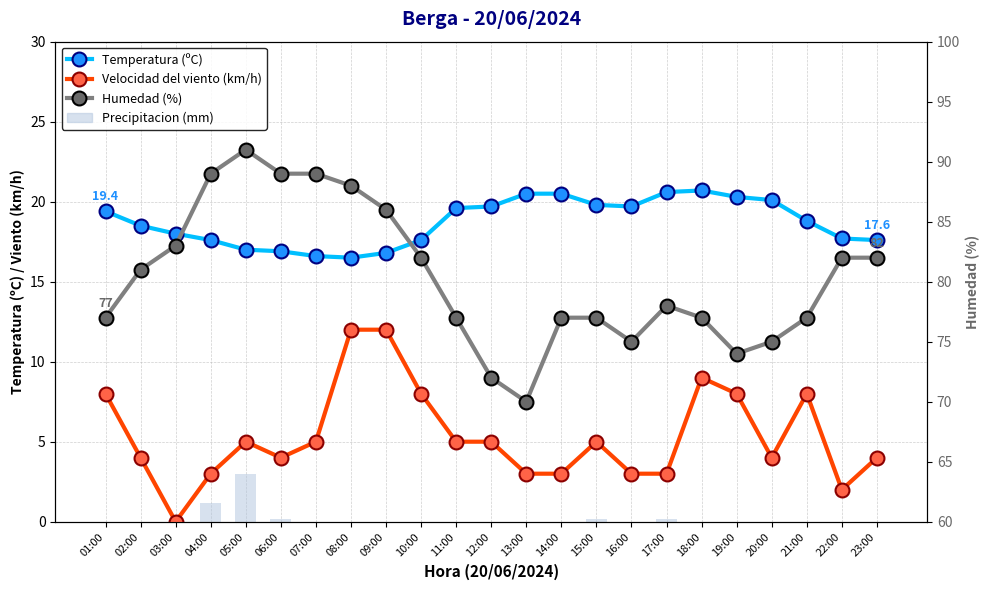

The Velocidad del viento (km/h) series shows 3.2 at 22:00. True or false?

False